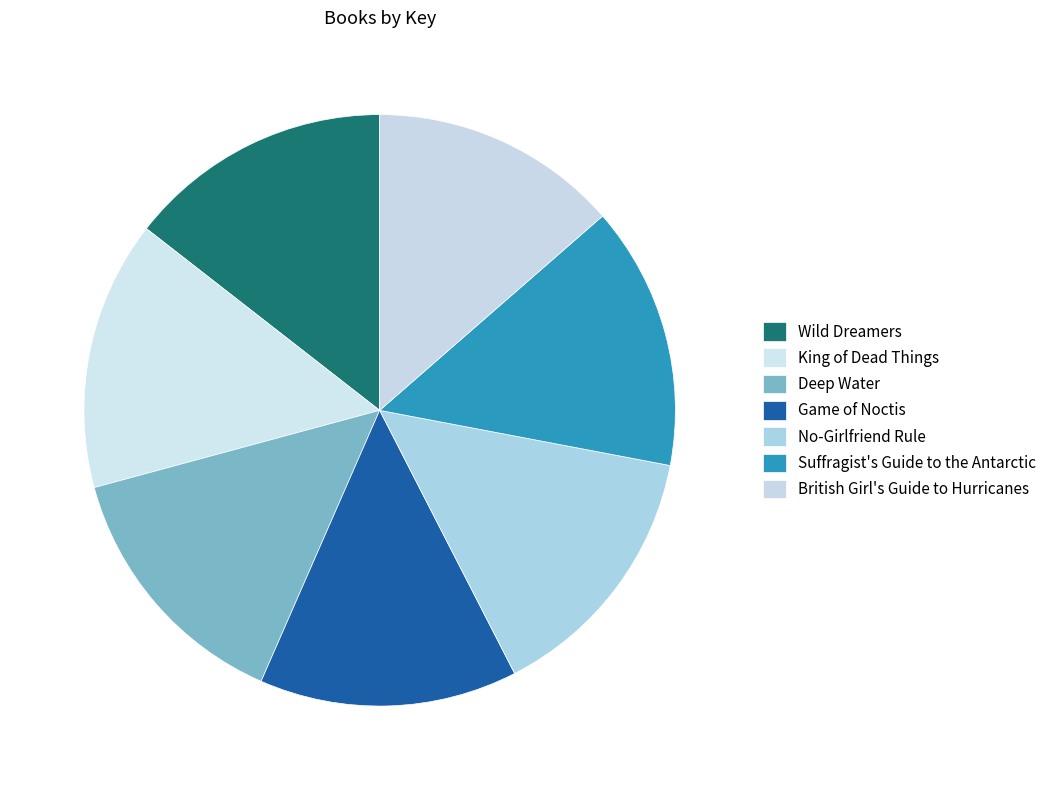

How many segments does this pie chart have?

7